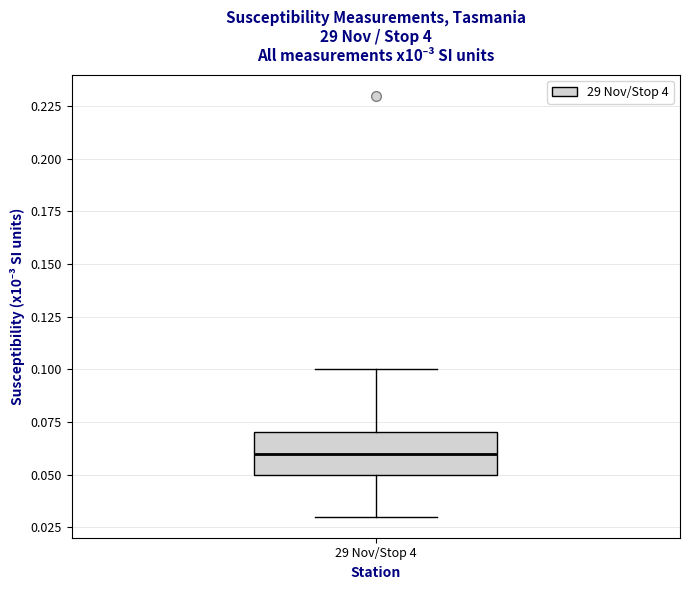

Read this box plot against the y-axis: the position of the median line, the range covered by the box, and the ends of both whiskers. The values are not printed on the chart, so give them approximately, as read against the axis.

median 0.06, box 0.05 to 0.07, whiskers 0.03 to 0.10